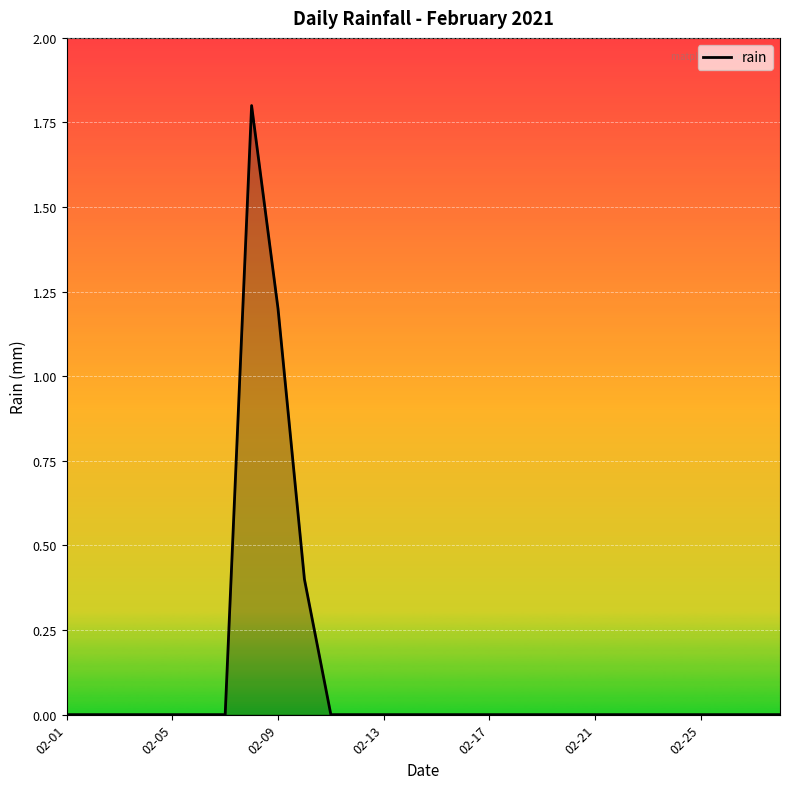

Reading right to left, transcribe all the data shown in this chart.

0.0	0.0	0.0	0.0	0.0	0.0	0.0	0.0	0.0	0.0	0.0	0.0	0.0	0.0	0.0	0.0	0.0	0.0	0.4	1.2	1.8	0.0	0.0	0.0	0.0	0.0	0.0	0.0